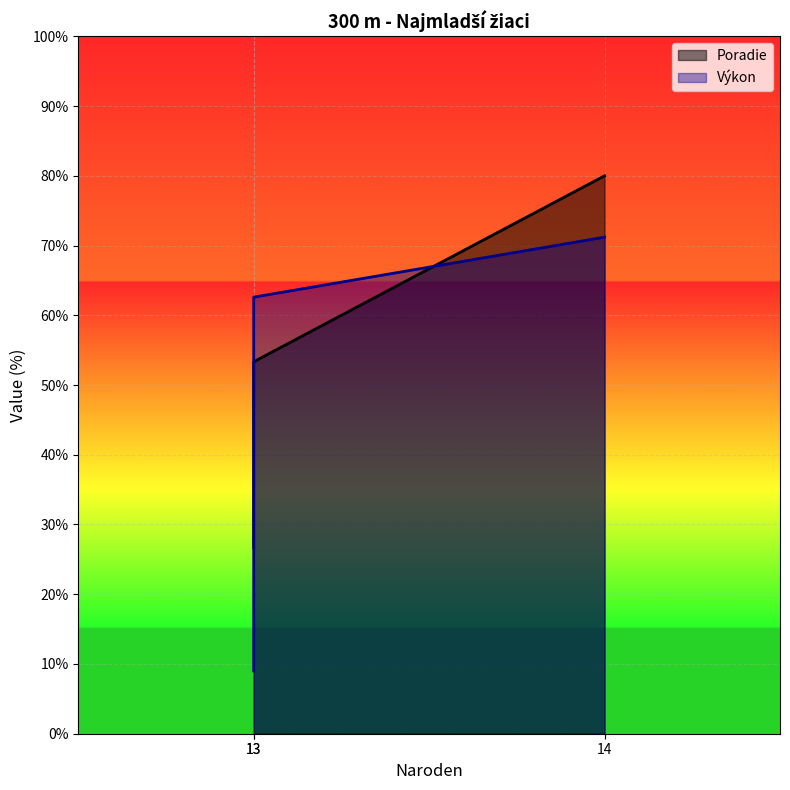

How many data points in Výkon are less than 62?

1